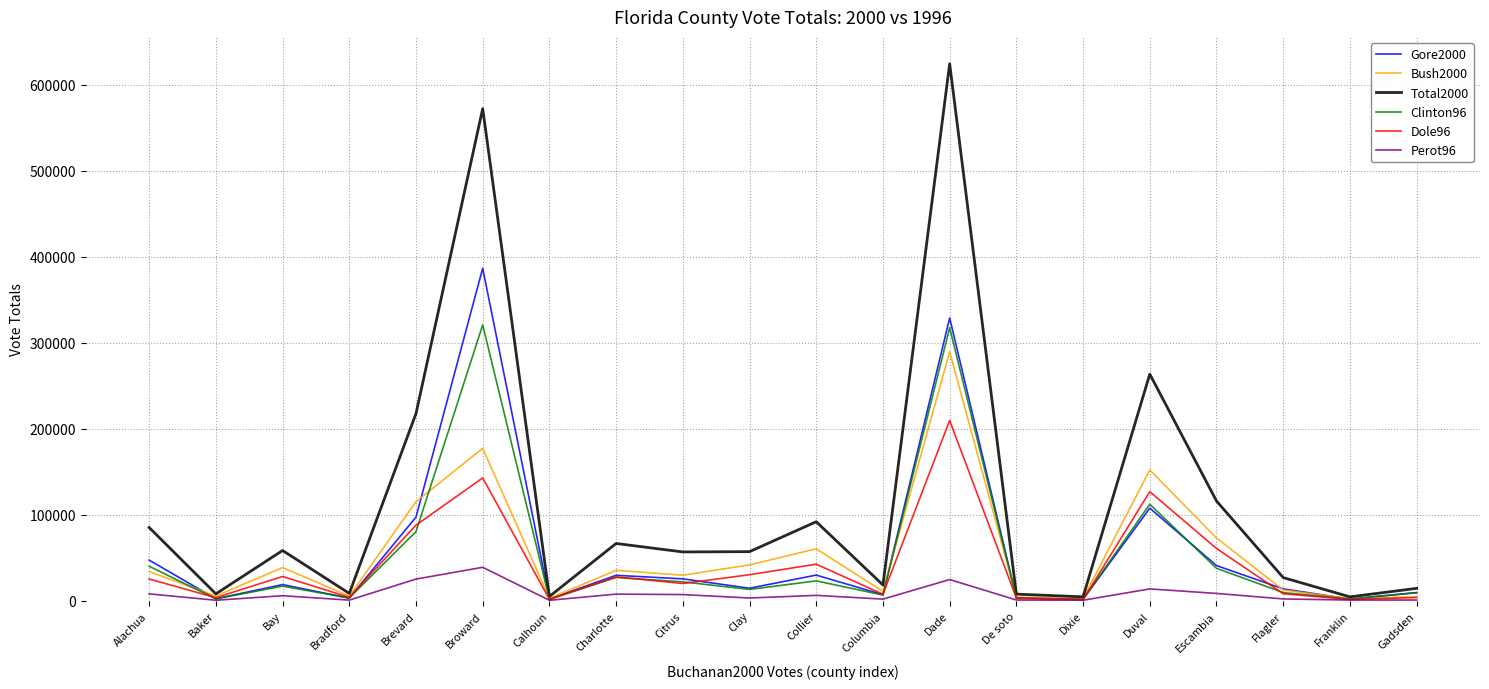

Which series has the largest range (max minus min)?

Total2000